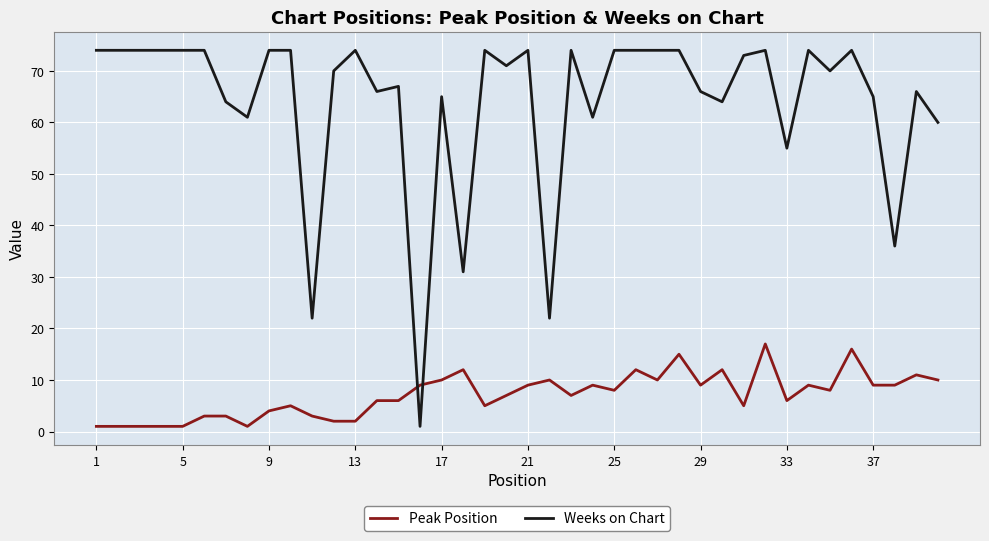

How many intersections are there between Peak Position and Weeks on Chart?

2